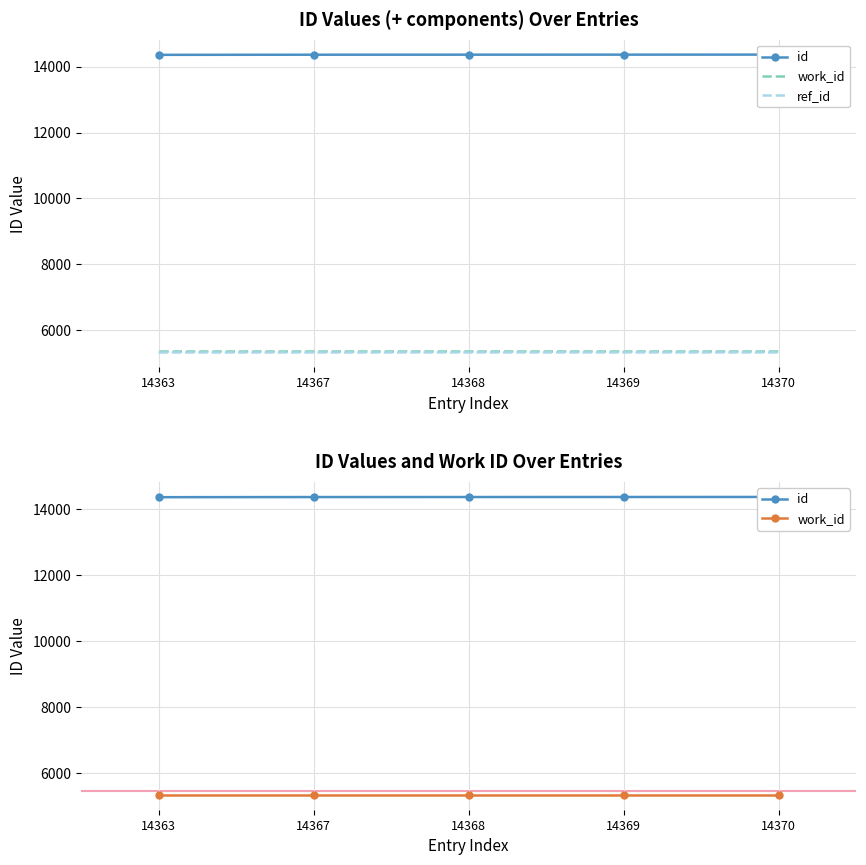

Which series has the largest total across all categories?

id